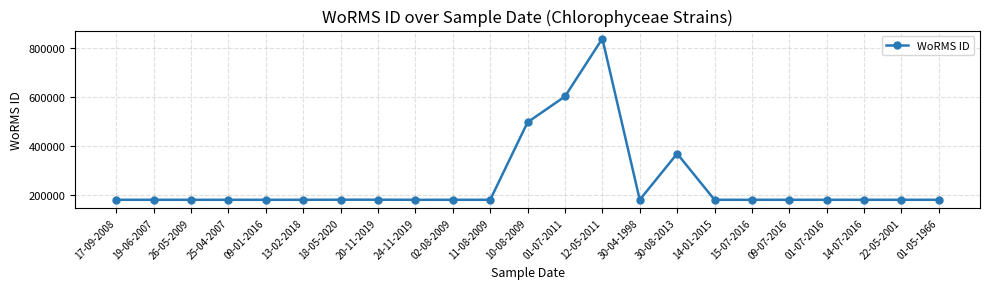

What is the value of the 12th point from the left?

495424